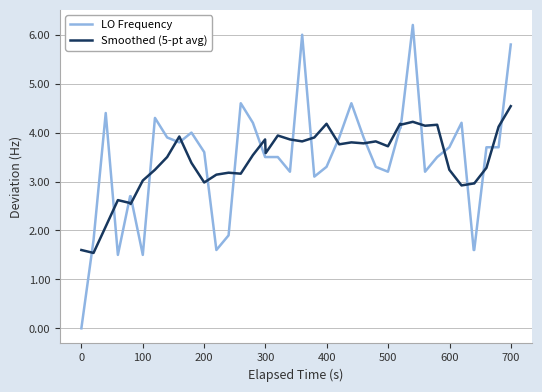

How many lines are shown in the chart?

2